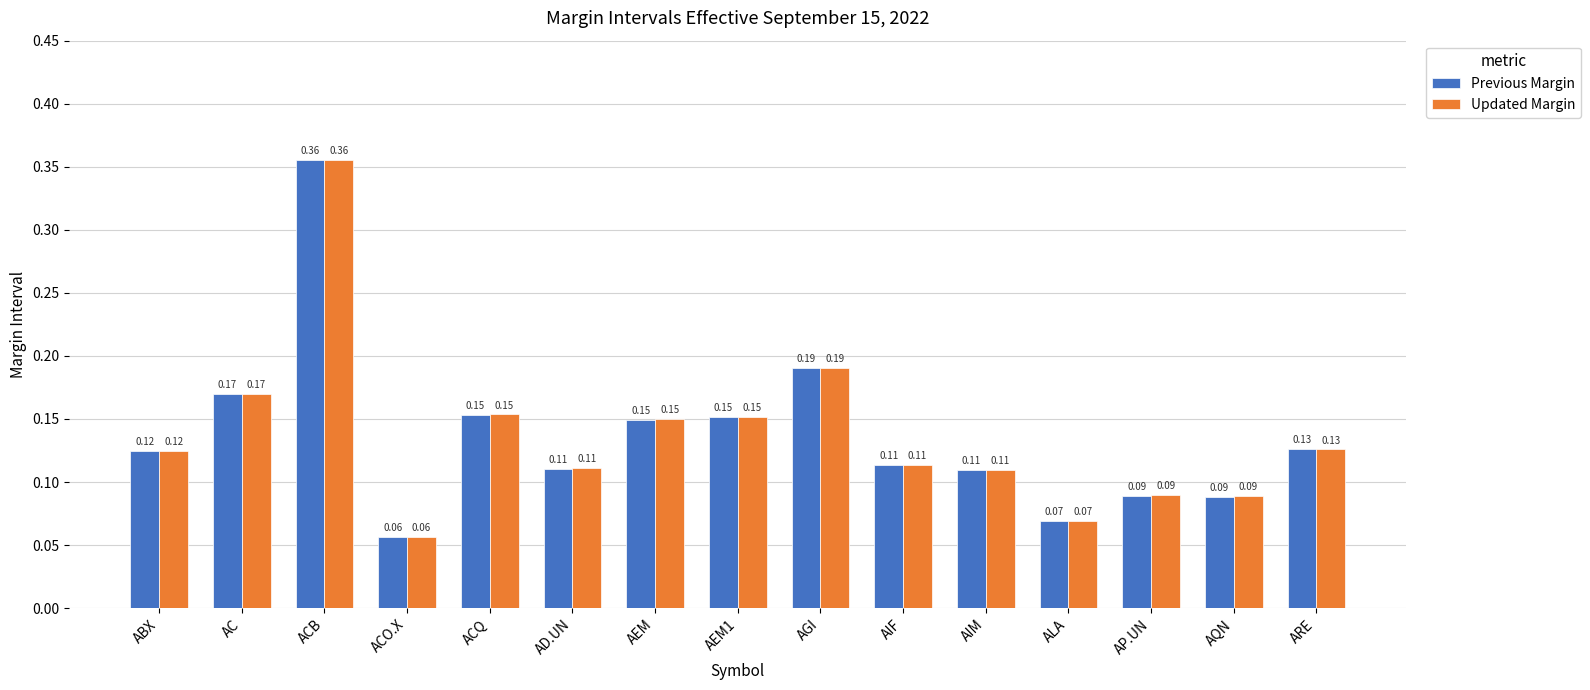

At how many categories does at least one series exceed 0?

15